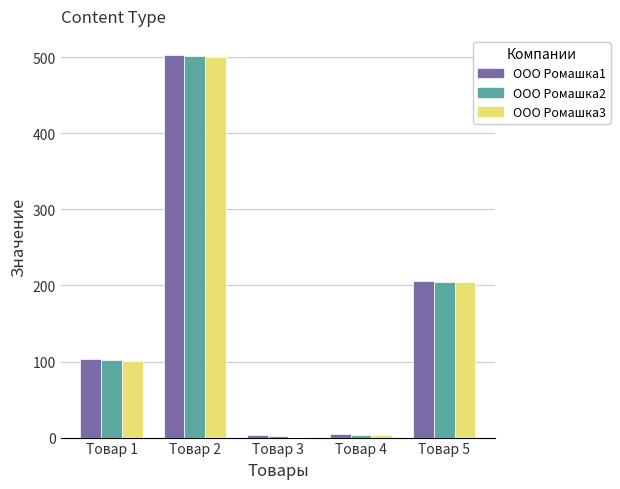

The value of ООО Ромашка1 at Товар 1 is 103. True or false?

True